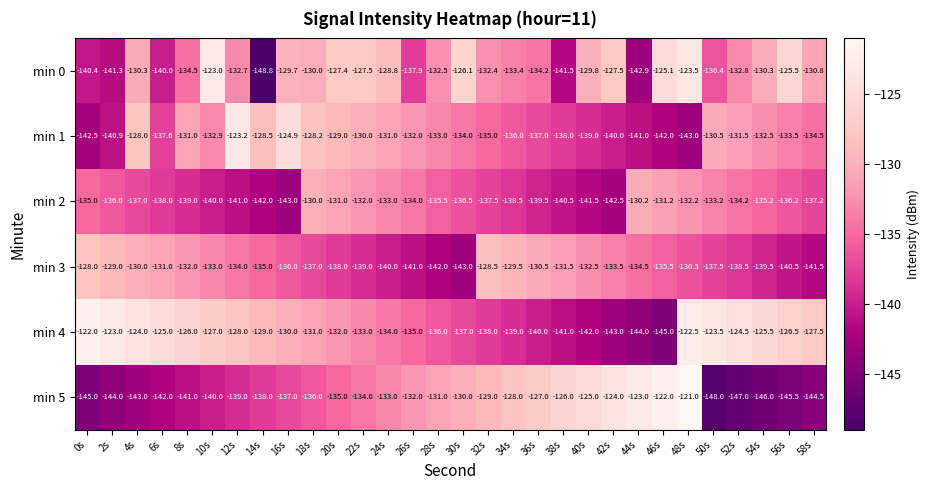

What is the maximum value shown in the chart?

-121.0